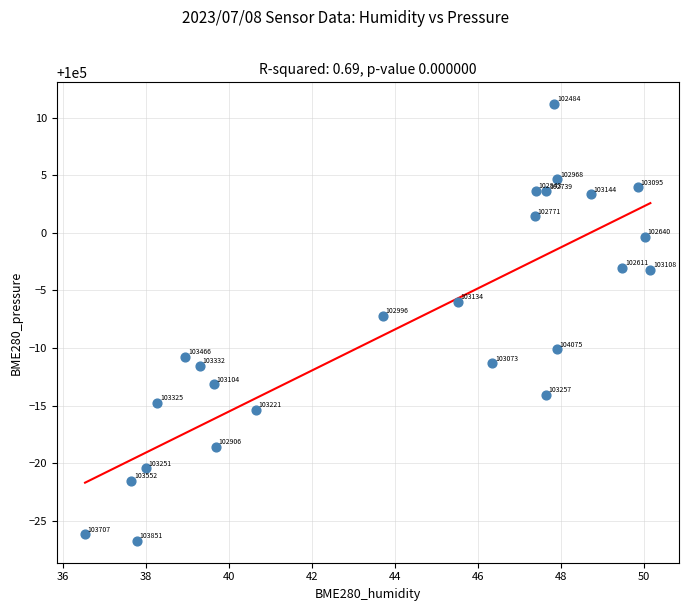

What Y value in the scatter plot is closest to 99992?

99992.8